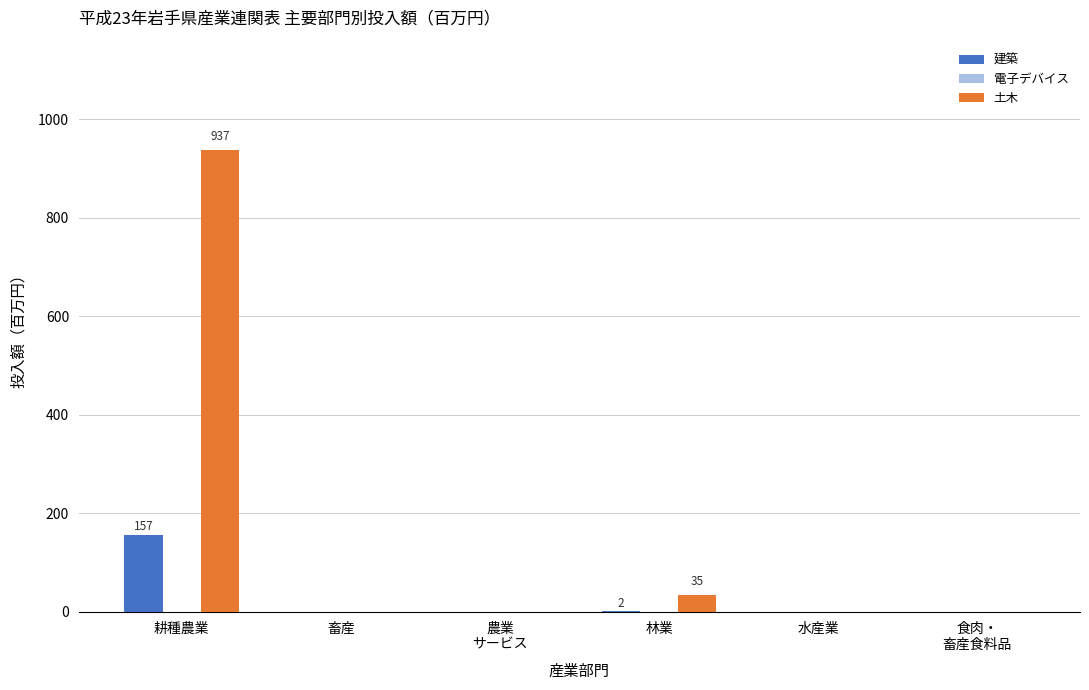

Between 耕種農業 and 水産業, which series saw the biggest shift?

土木